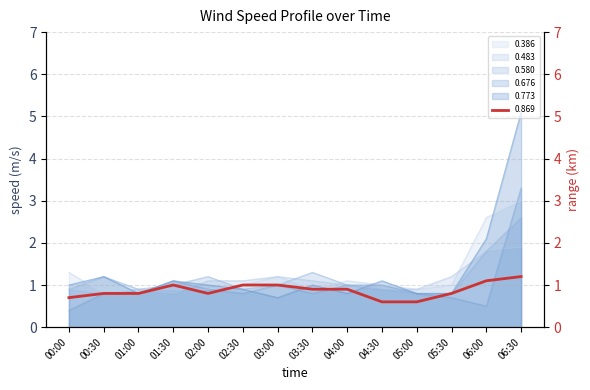

Reading left to right, list all the values displayed in this chart.

0.386: 00:00=1.3	00:30=0.8	01:00=0.9	01:30=0.9	02:00=0.9	02:30=1.0	03:00=1.2	03:30=0.9	04:00=1.1	04:30=1.0	05:00=0.9	05:30=1.0	06:00=2.6	06:30=3.0
0.483: 00:00=0.9	00:30=0.8	01:00=0.9	01:30=0.8	02:00=1.1	02:30=1.1	03:00=1.2	03:30=1.1	04:00=1.0	04:30=0.9	05:00=0.9	05:30=1.2	06:00=1.8	06:30=1.9
0.580: 00:00=0.9	00:30=1.2	01:00=0.9	01:30=1.0	02:00=1.2	02:30=0.9	03:00=1.0	03:30=1.3	04:00=1.0	04:30=0.9	05:00=0.8	05:30=0.8	06:00=1.8	06:30=2.6
0.676: 00:00=0.4	00:30=0.8	01:00=0.8	01:30=1.1	02:00=0.9	02:30=0.8	03:00=1.0	03:30=0.8	04:00=1.0	04:30=1.0	05:00=0.8	05:30=0.7	06:00=0.5	06:30=3.3
0.773: 00:00=1.0	00:30=1.2	01:00=0.8	01:30=1.1	02:00=1.0	02:30=0.9	03:00=0.7	03:30=1.0	04:00=0.8	04:30=1.1	05:00=0.8	05:30=0.8	06:00=2.1	06:30=5.1
0.869: 00:00=0.7	00:30=0.8	01:00=0.8	01:30=1.0	02:00=0.8	02:30=1.0	03:00=1.0	03:30=0.9	04:00=0.9	04:30=0.6	05:00=0.6	05:30=0.8	06:00=1.1	06:30=1.2